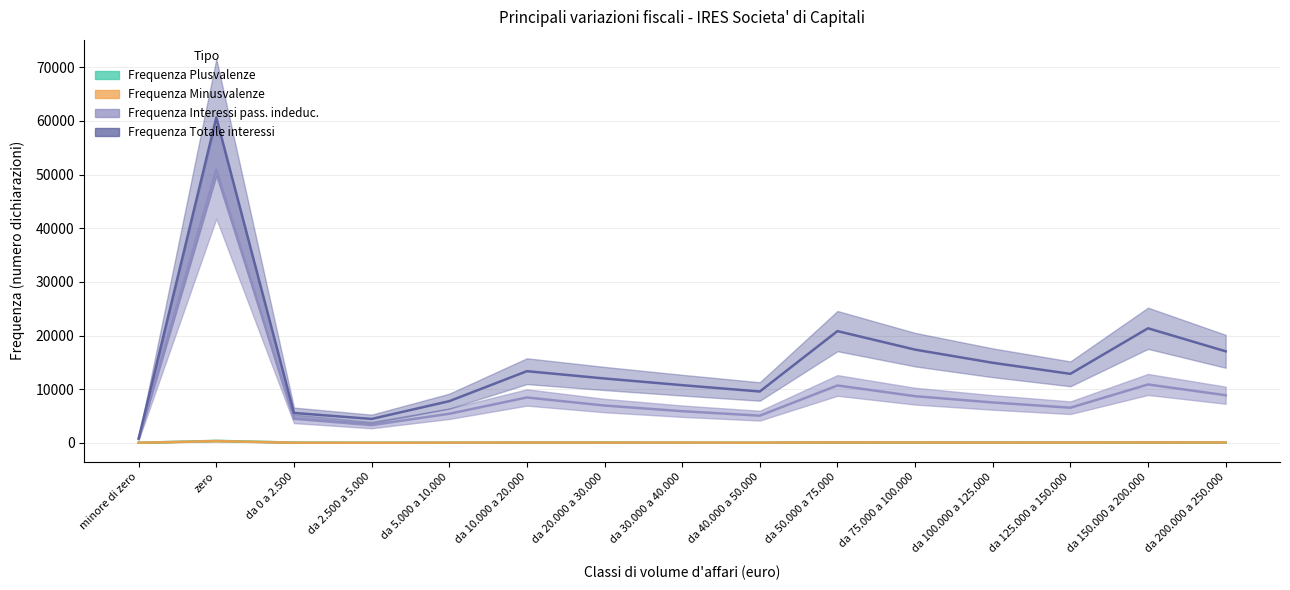

At which category is the sum across all series the highest?

zero